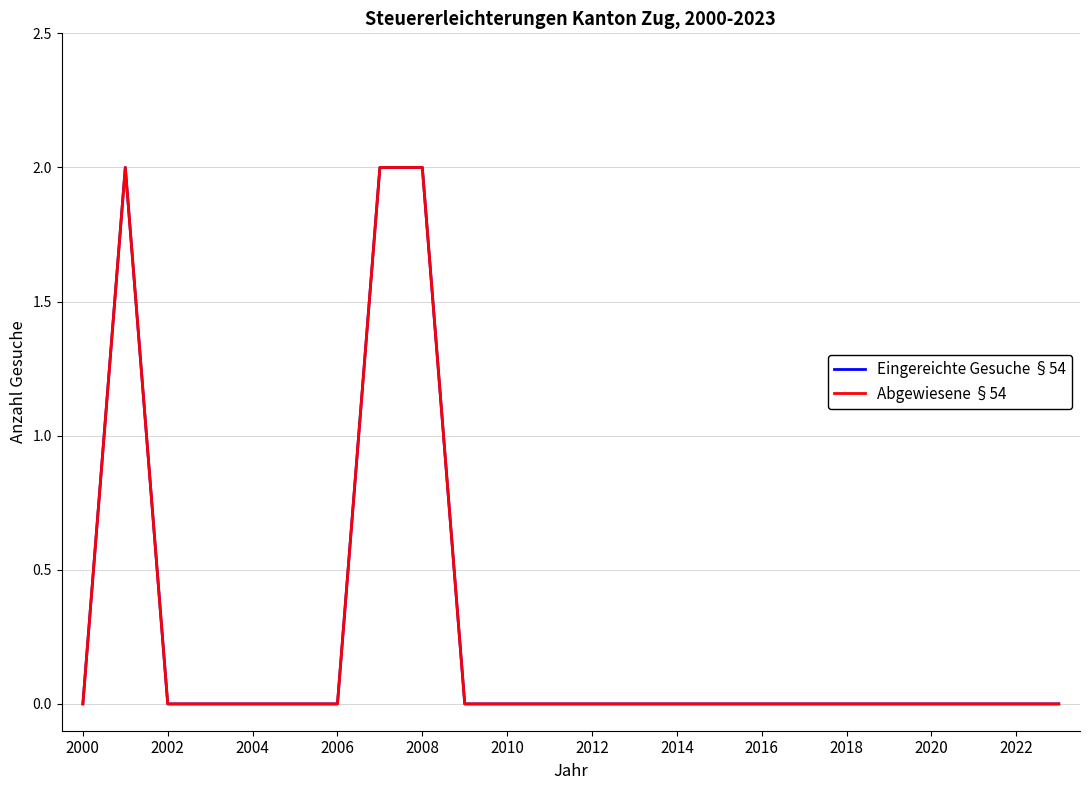

Does the chart display data point markers on the line(s)?

No